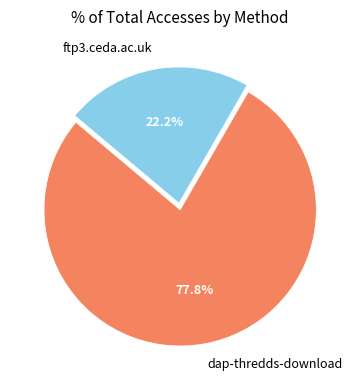

The ftp3.ceda.ac.uk slice represents 33% of the pie. True or false?

False